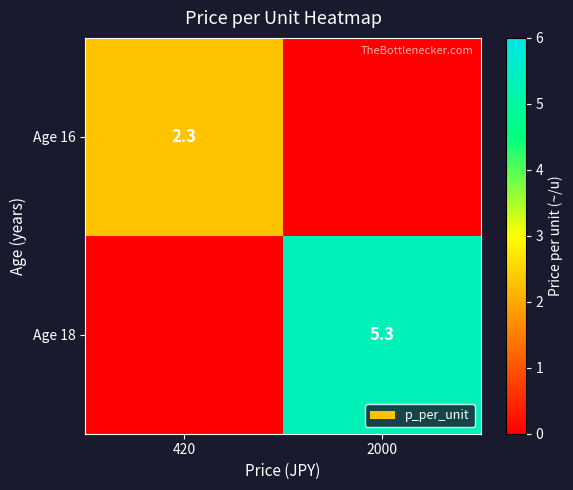

Between 420 and 2000, which is larger?

420